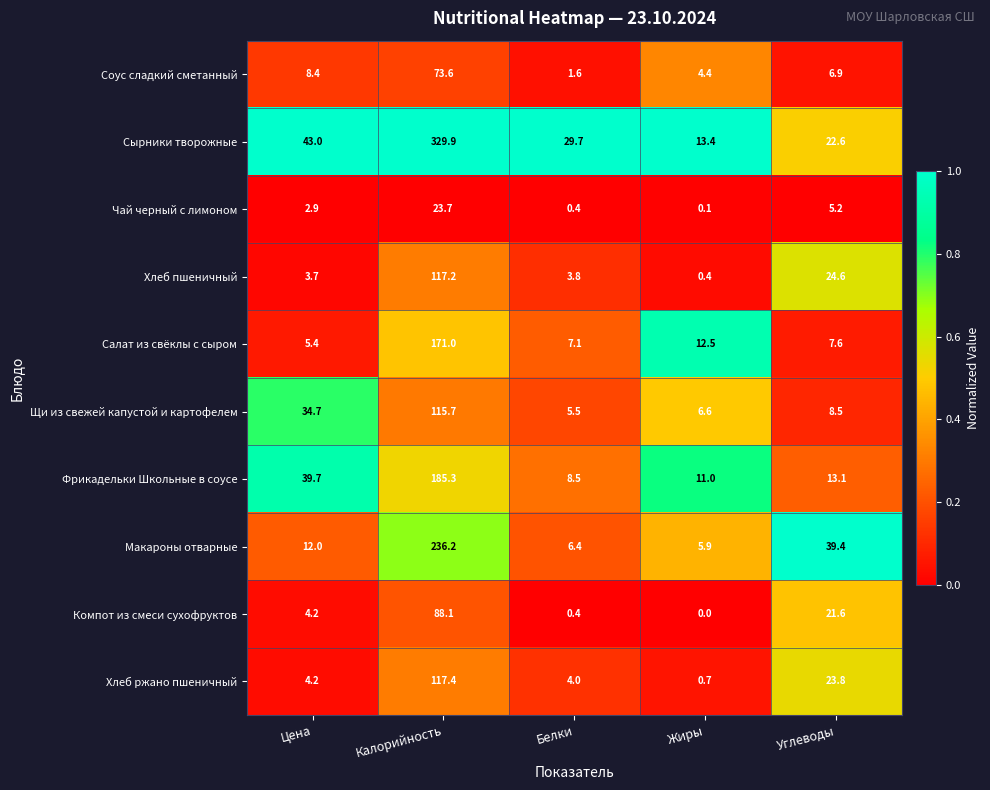

At Калорийность, list the series in order from largest to smallest.

Сырники творожные, Макароны отварные, Фрикадельки Школьные в соусе, Салат из свёклы с сыром, Хлеб ржано пшеничный, Хлеб пшеничный, Щи из свежей капустой и картофелем, Компот из смеси сухофруктов, Соус сладкий сметанный, Чай черный с лимоном